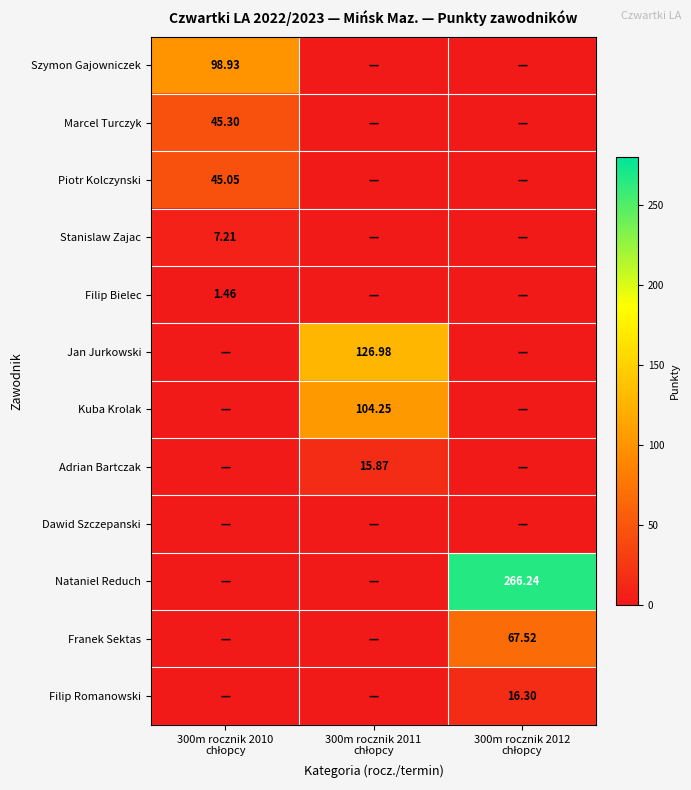

Is the value of Marcel Turczyk at 300m rocznik 2011 chłopcy greater than the value of Adrian Bartczak at 300m rocznik 2010 chłopcy?

No